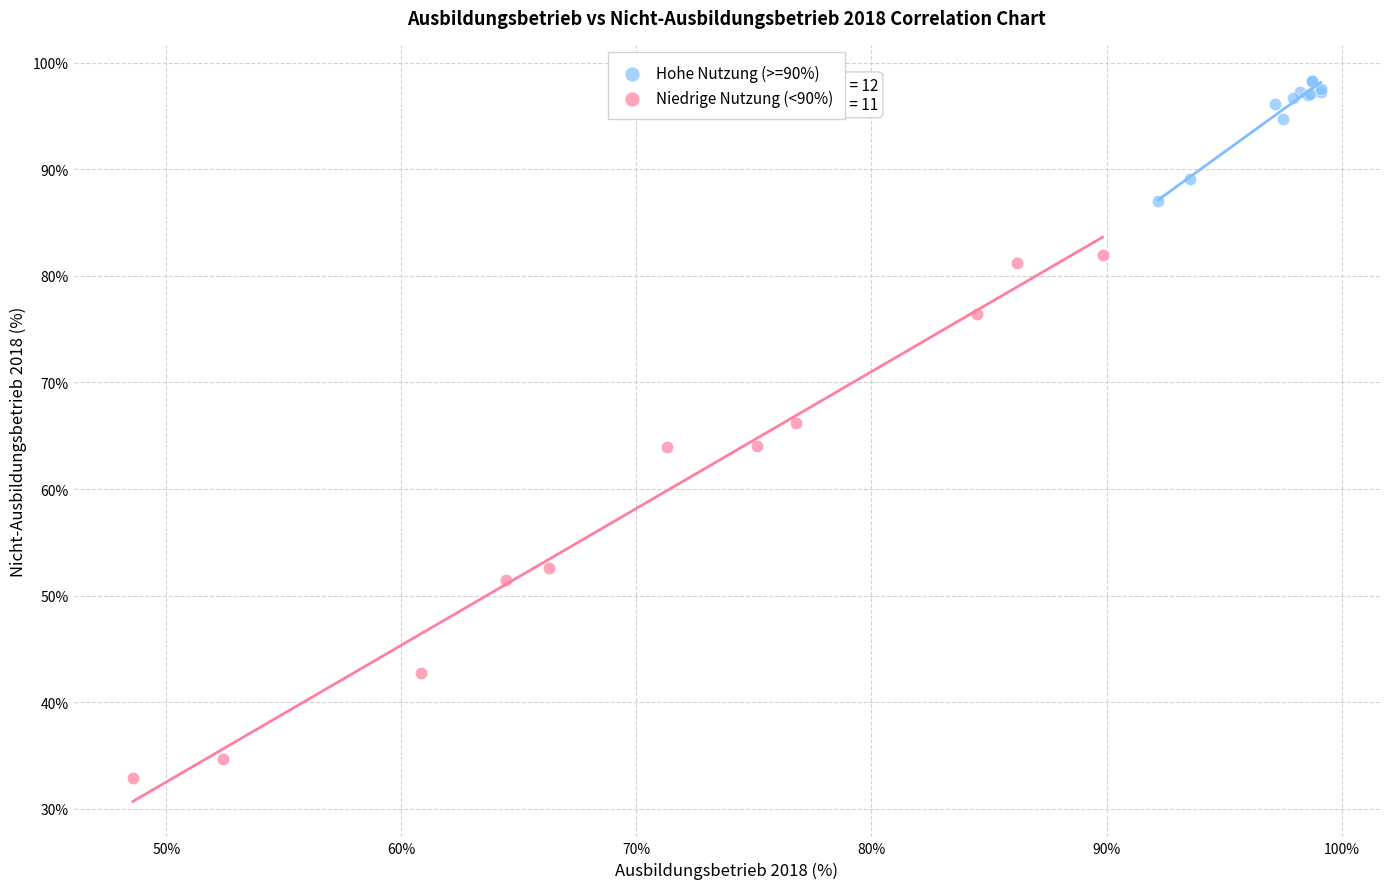

Which series reaches the minimum Y coordinate?

Niedrige Nutzung (<90%)